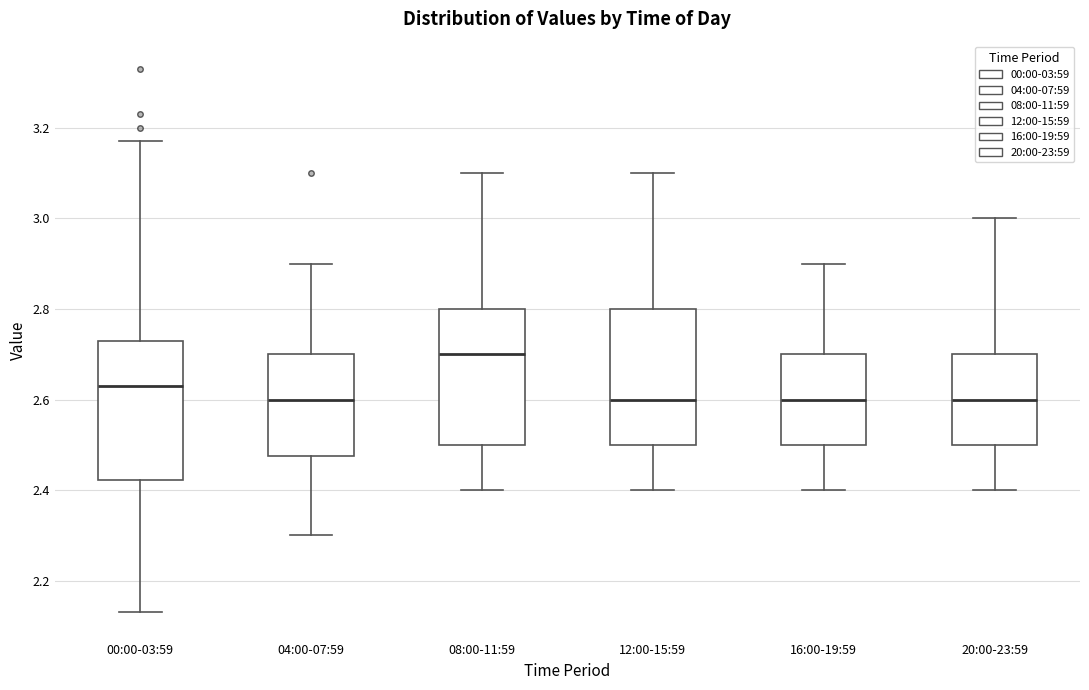

Which box has the highest median line?

08:00-11:59